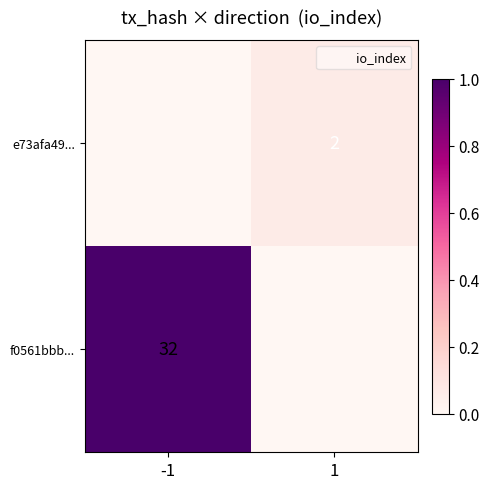

At how many categories does at least one series exceed 0?

2